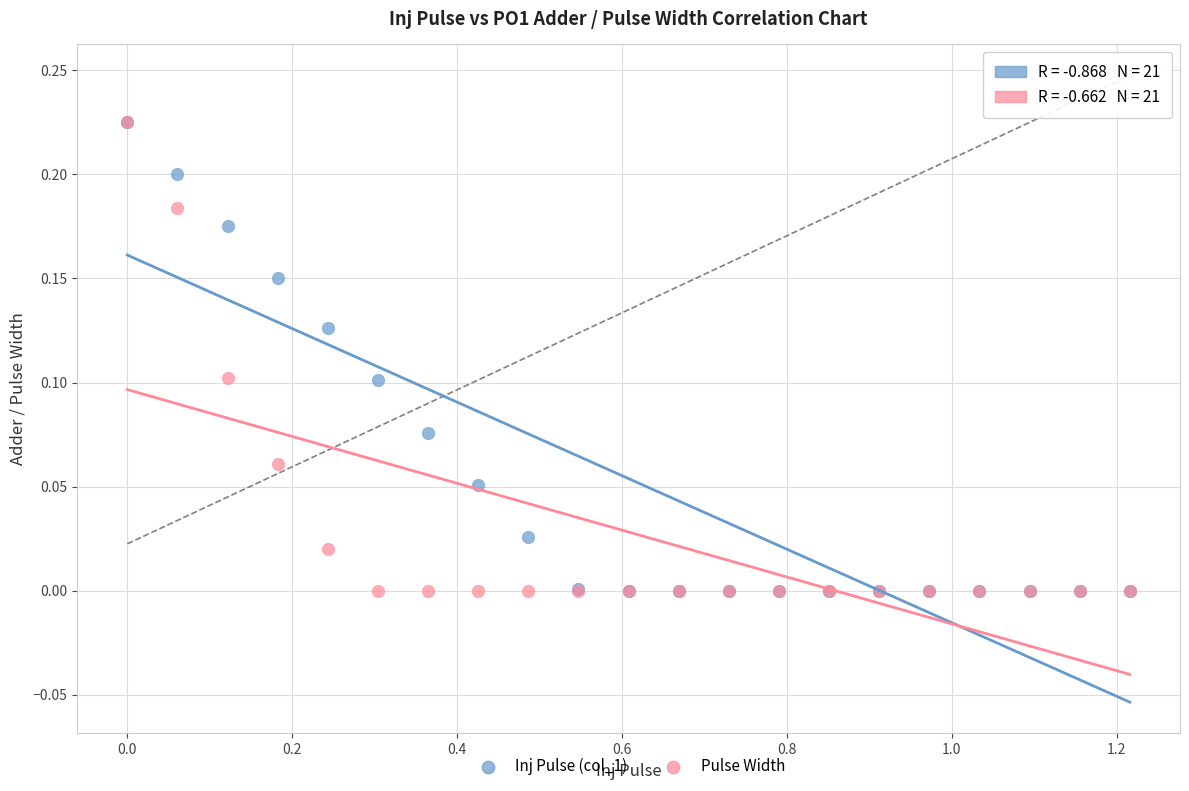

What are all the series names shown in the legend?

Inj Pulse (col_1), Pulse Width